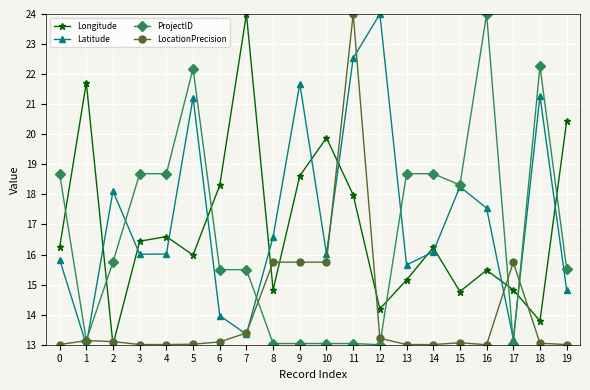

Does the chart display data point markers on the line(s)?

Yes